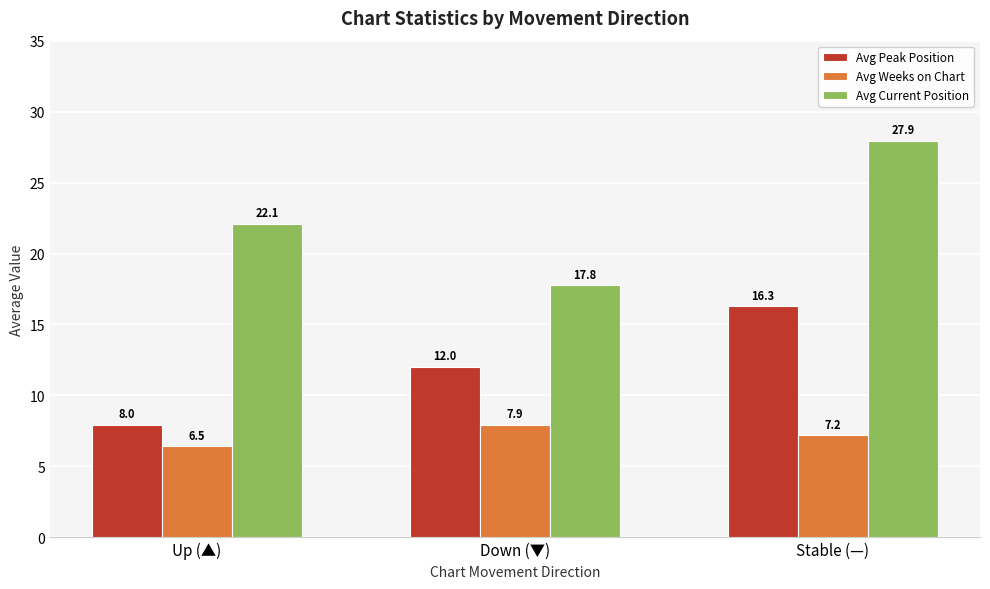

What value does the Avg Weeks on Chart series have at Stable (—)?

7.2